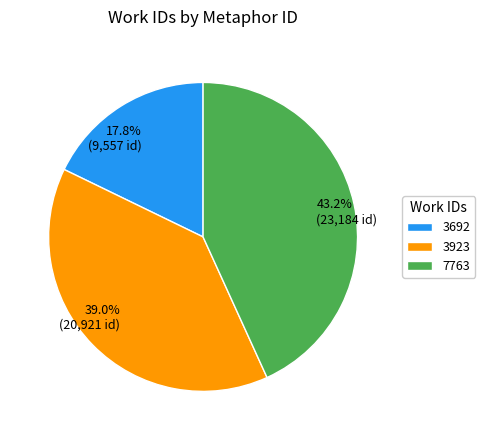

Which has a higher value, 3692 or 3923?

3923